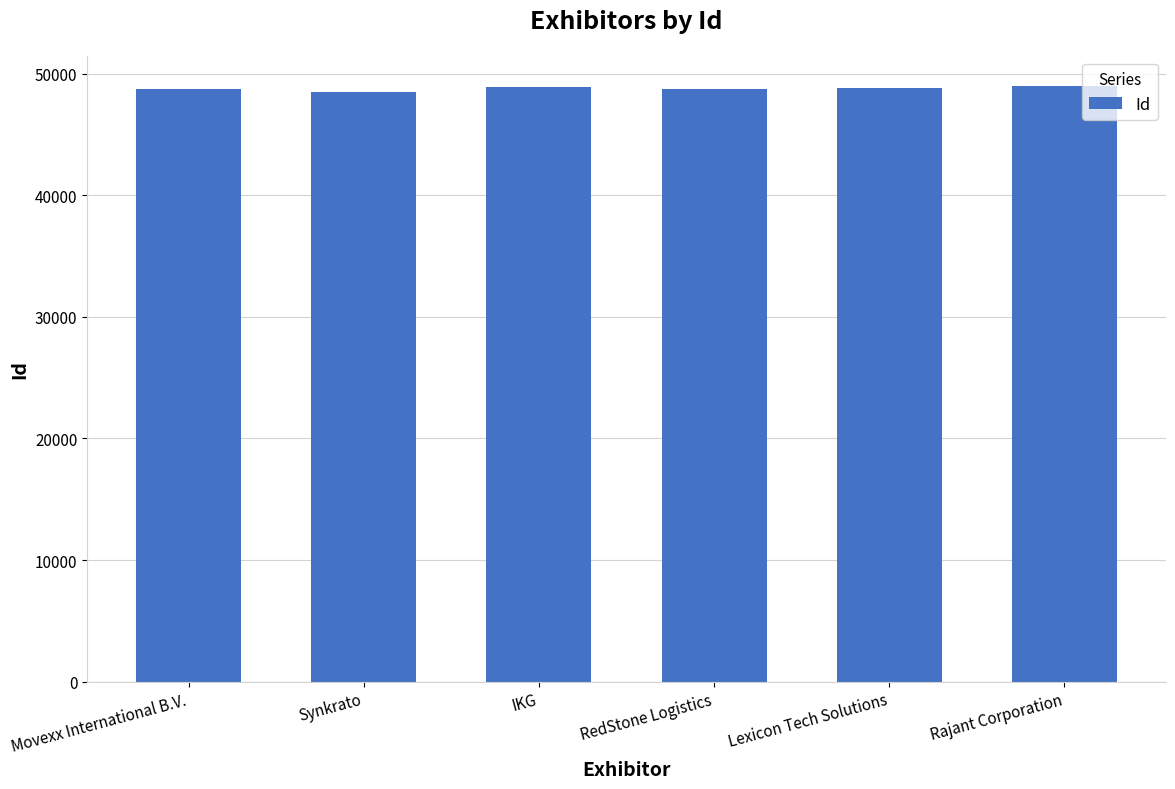

What is the minimum value shown in the chart?

48482